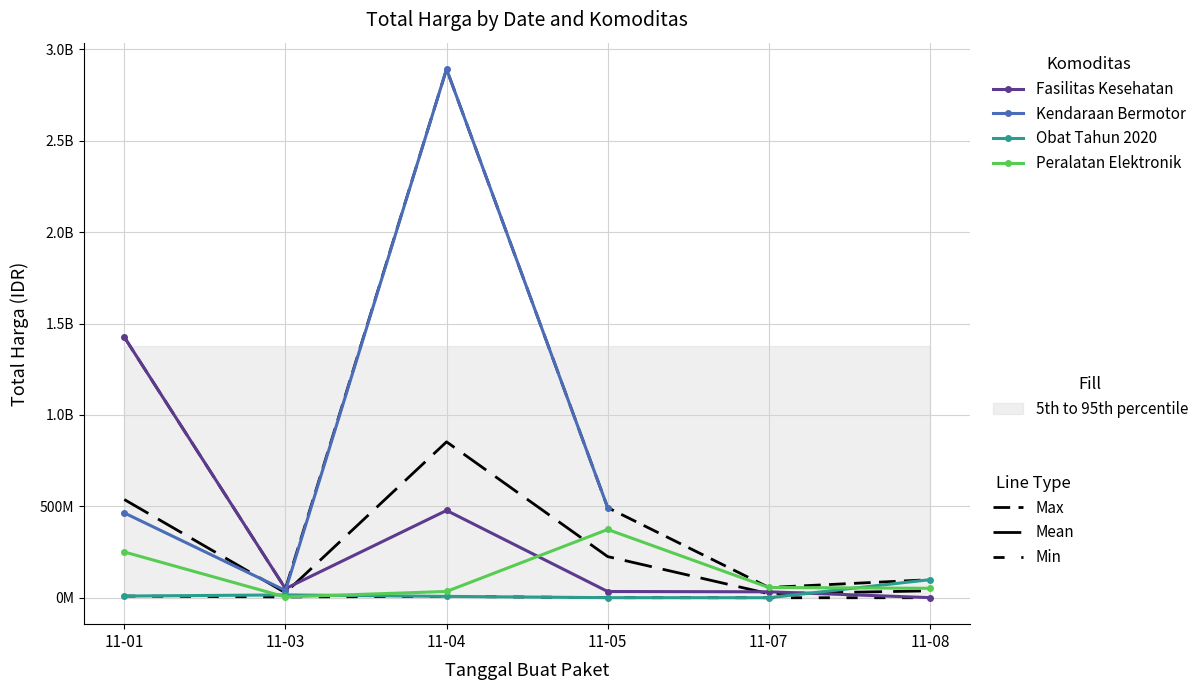

In Obat Tahun 2020, how many points are lower than both neighbors (excluding endpoints)?

1